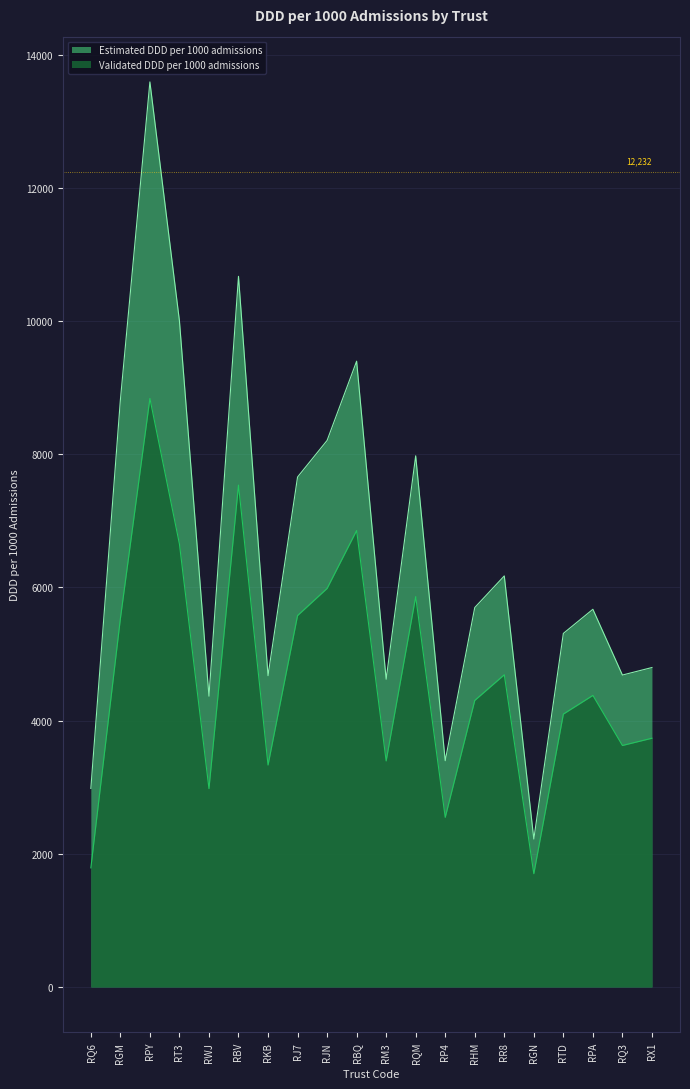

The value of Estimated DDD per 1000 admissions at RQ3 is 4684.4. True or false?

True